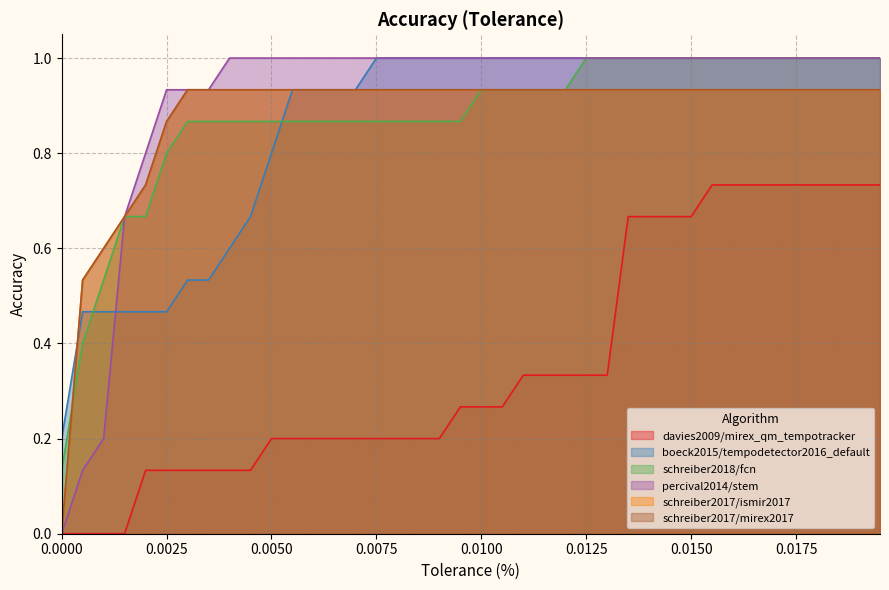

Does the chart display data point markers on the line(s)?

No